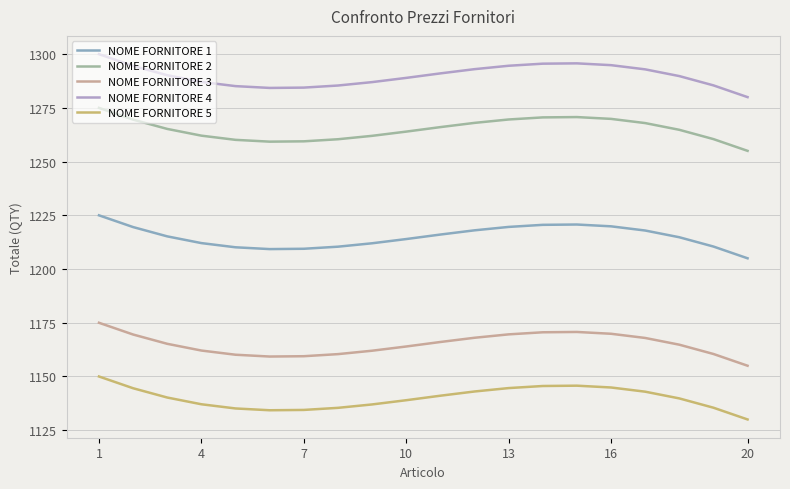

List the series in order of their peak value, lowest first.

NOME FORNITORE 5, NOME FORNITORE 3, NOME FORNITORE 1, NOME FORNITORE 2, NOME FORNITORE 4